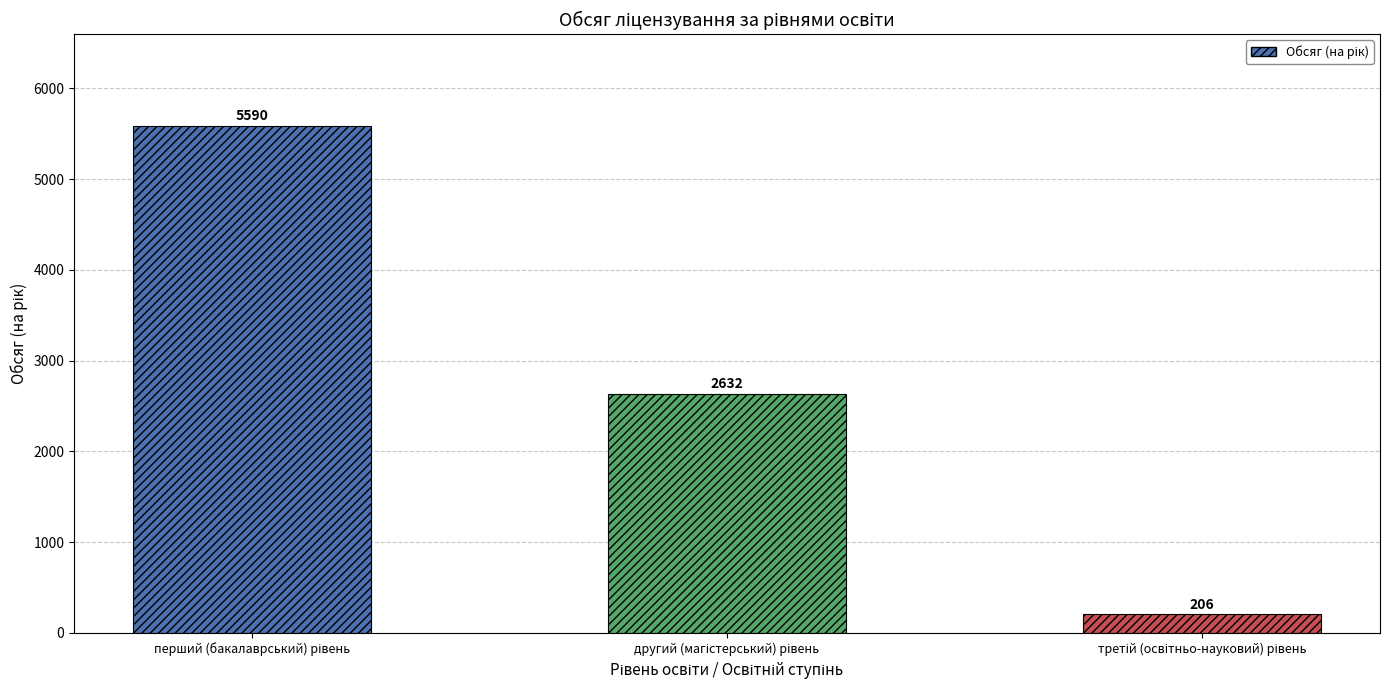

How many values are between 206 and 5590?

3